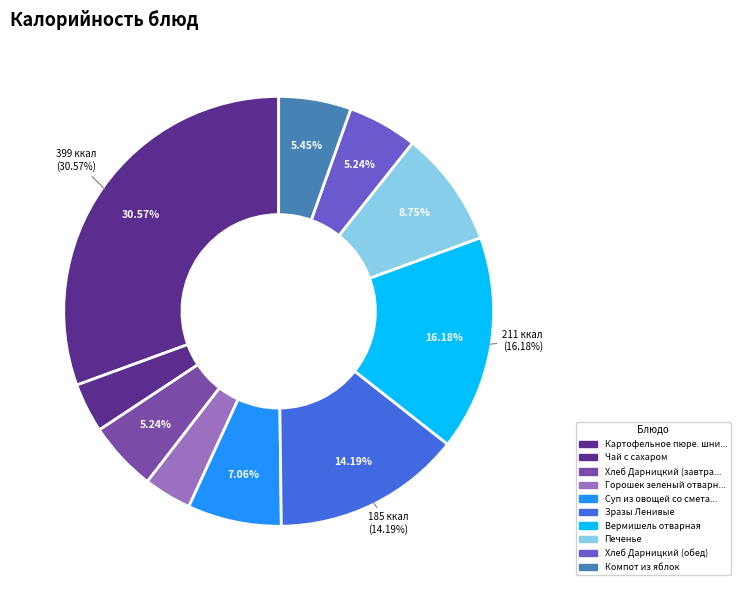

What percentage is the Хлеб Дарницкий (обед) slice, to the nearest percent?

5%